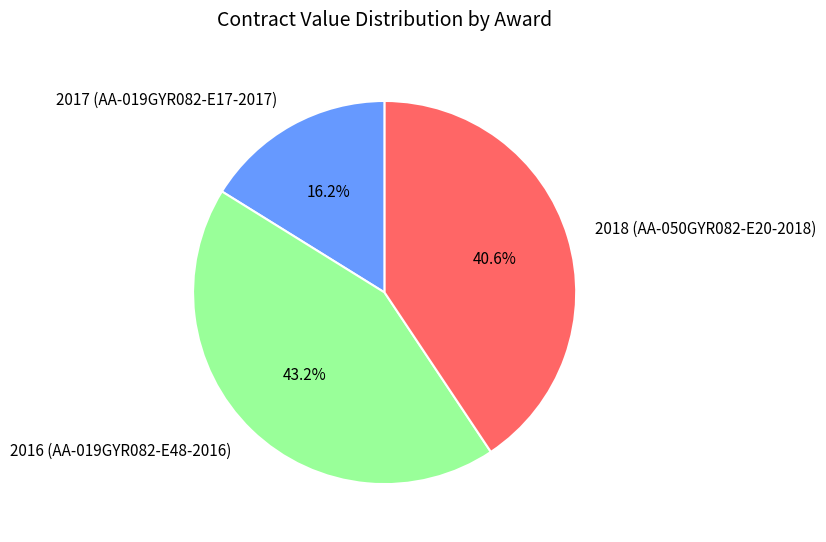

Rank the categories by value from highest to lowest.

2016 (AA-019GYR082-E48-2016), 2018 (AA-050GYR082-E20-2018), 2017 (AA-019GYR082-E17-2017)